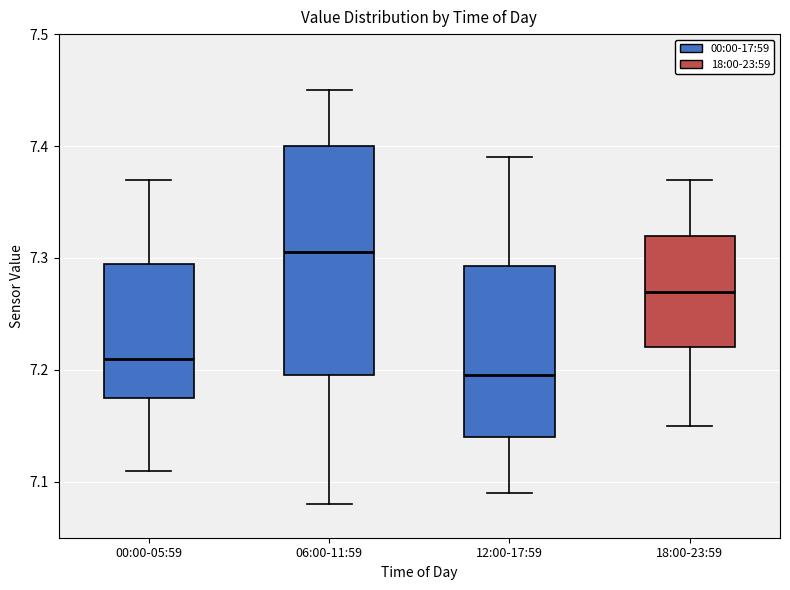

Reading left to right, read every box against the y-axis: the position of its median line, the range the box covers, and the ends of its whiskers. The values are not printed on the chart, so give them approximately, as read against the axis.

00:00-05:59: median 7.21, box 7.18 to 7.30, whiskers 7.11 to 7.37
06:00-11:59: median 7.31, box 7.20 to 7.40, whiskers 7.08 to 7.45
12:00-17:59: median 7.20, box 7.14 to 7.29, whiskers 7.09 to 7.39
18:00-23:59: median 7.27, box 7.22 to 7.32, whiskers 7.15 to 7.37